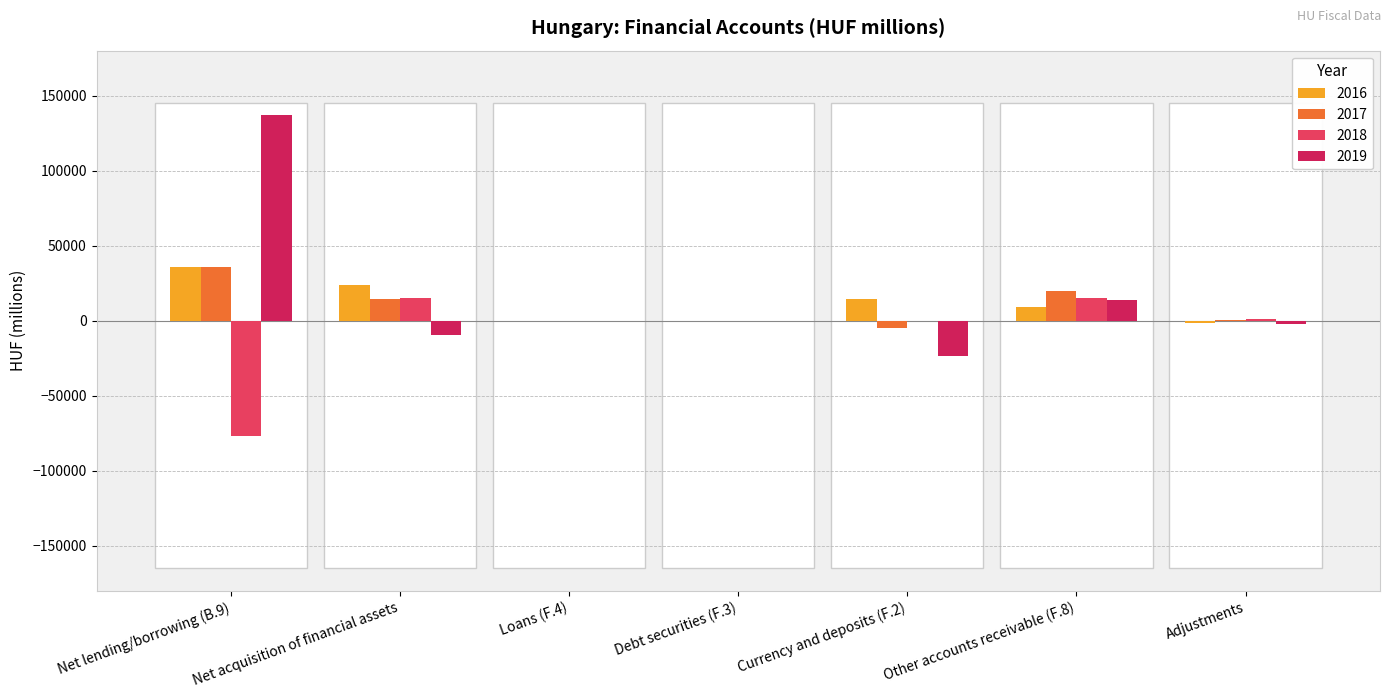

Count the number of categories in the chart.

7